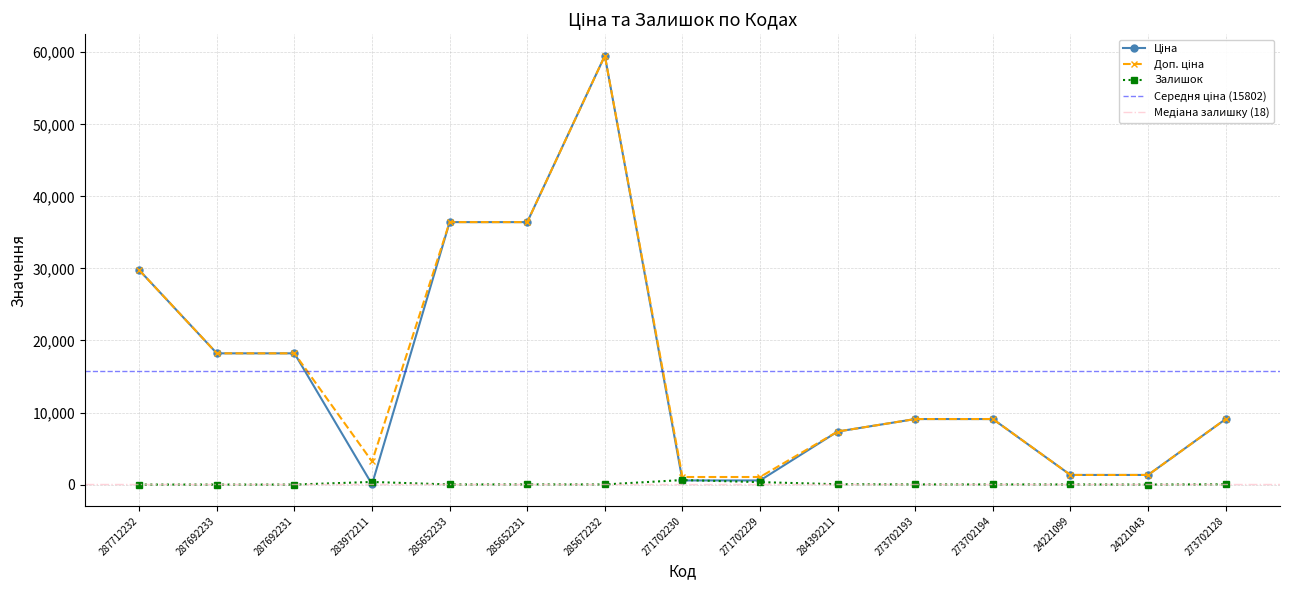

At which category does the chart reach its minimum across all series?

287712232